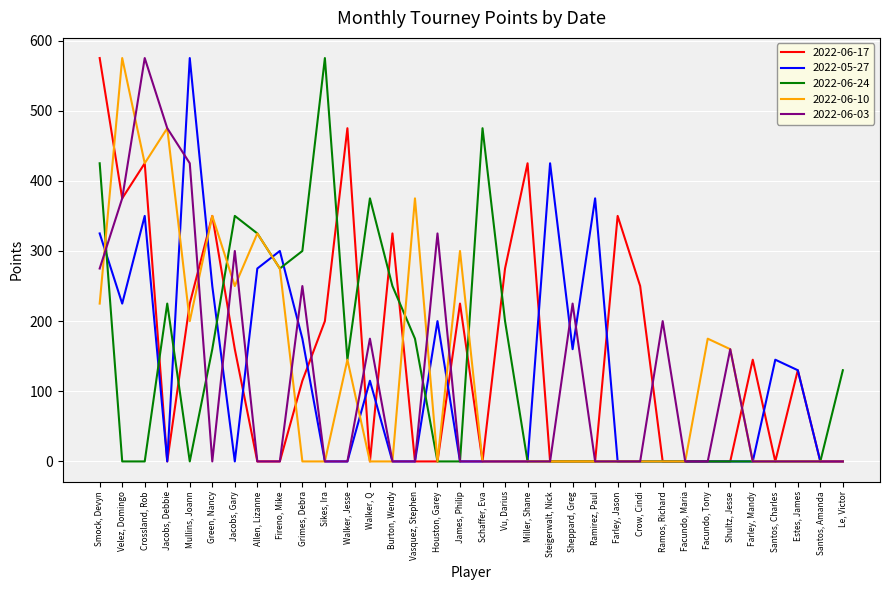

True or false: 2022-06-24 has a value of 0 at Shultz, Jesse.

True